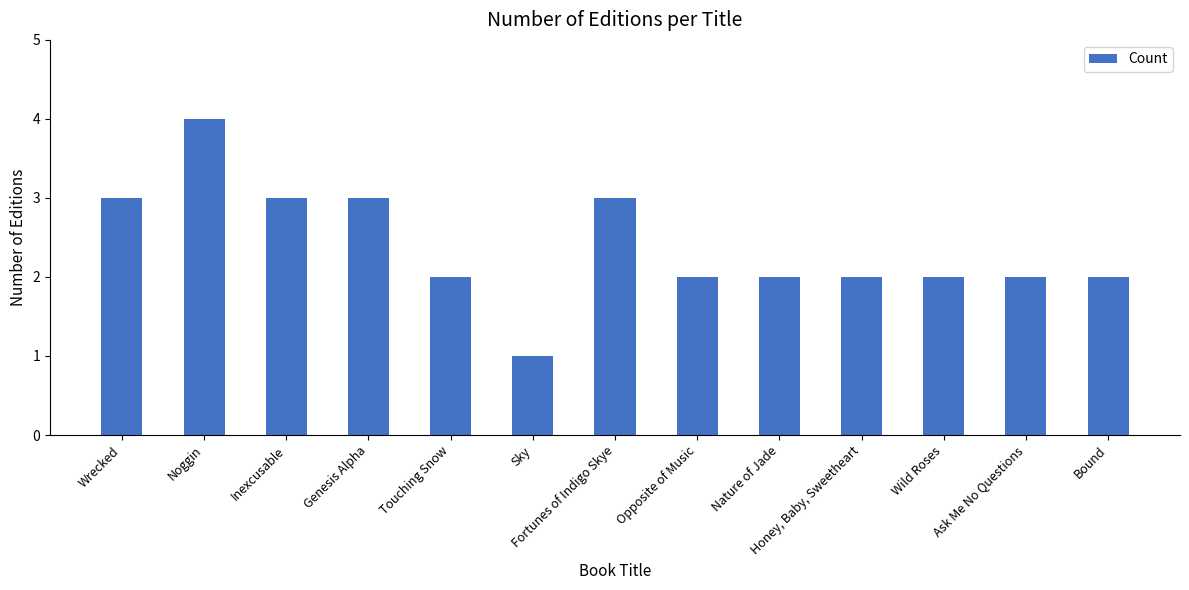

What is the ratio of the value at Ask Me No Questions to the value at Noggin?

0.5